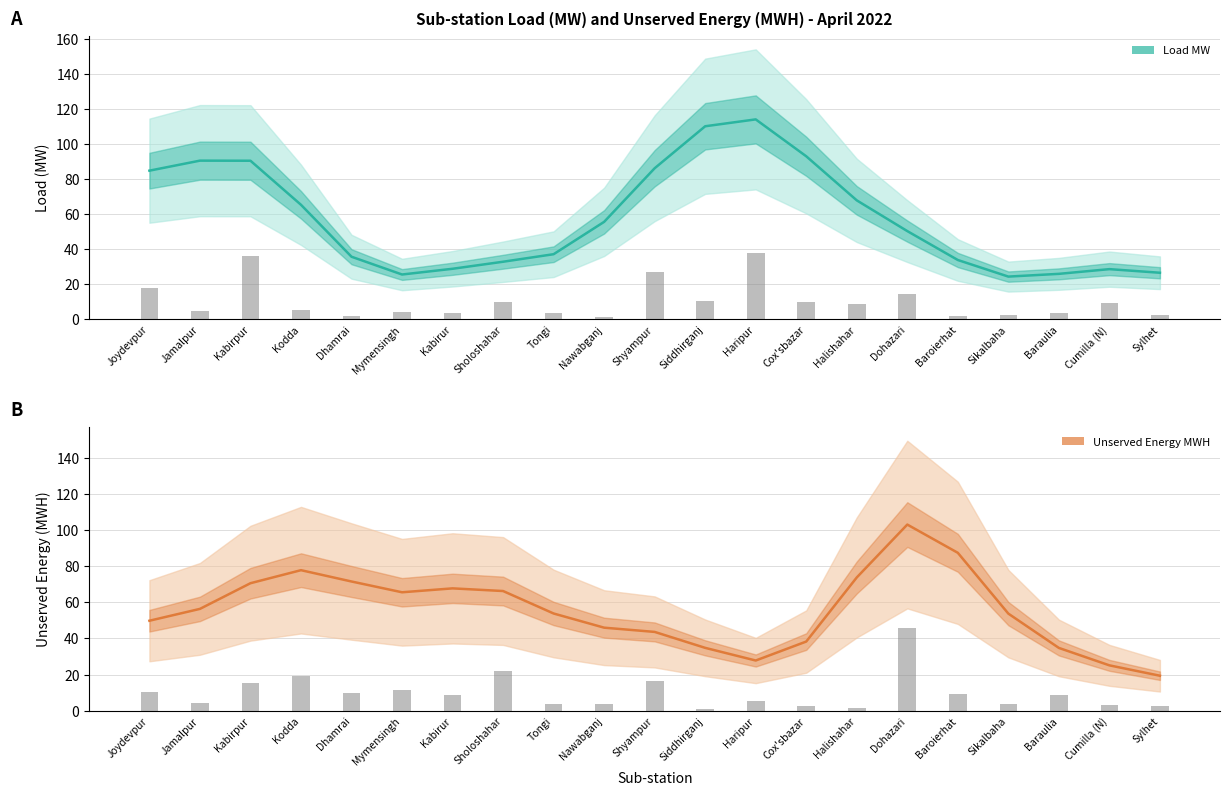

What is the label of the 12th bar from the right?

Nawabganj